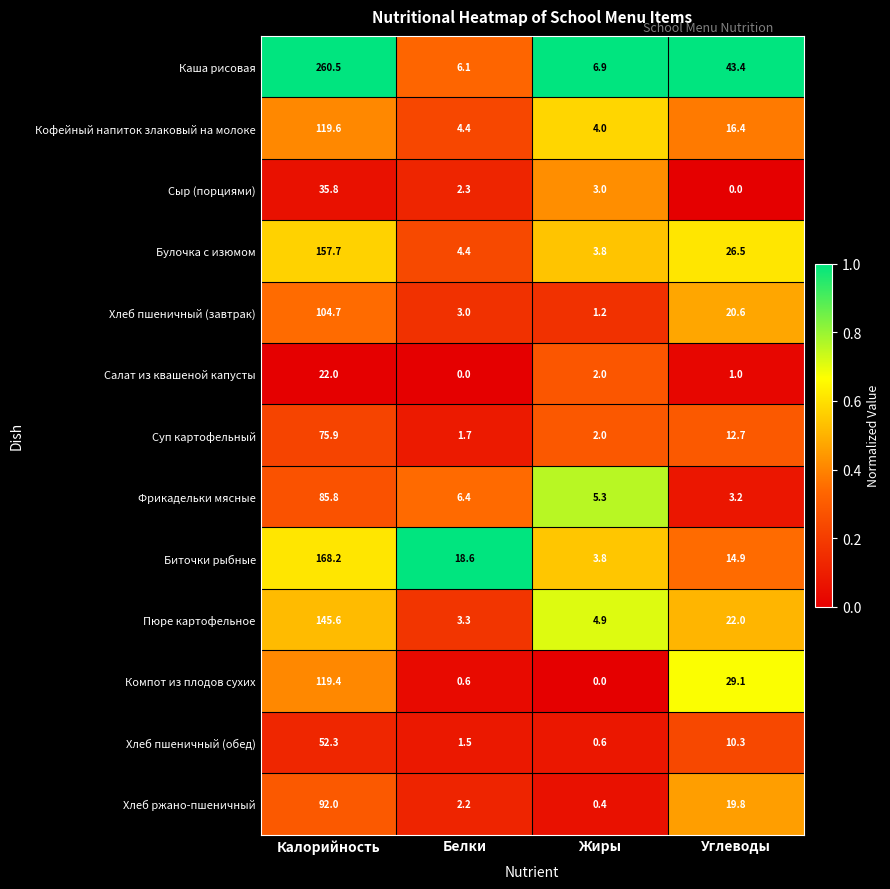

What is the total value across all series at Жиры?

37.9